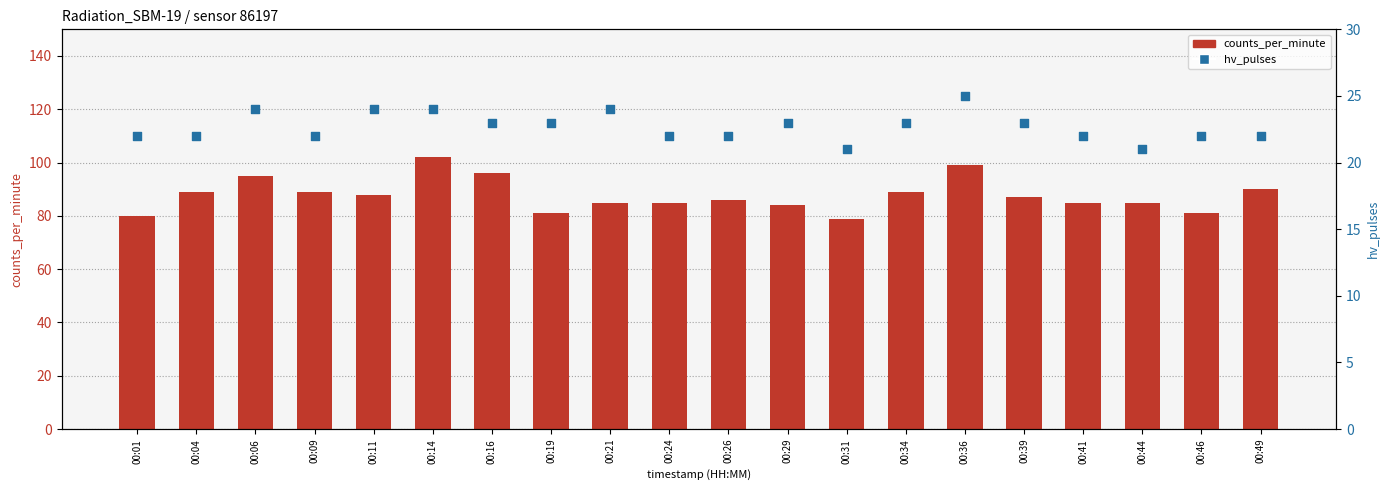

Which series has the largest total across all categories?

counts_per_minute